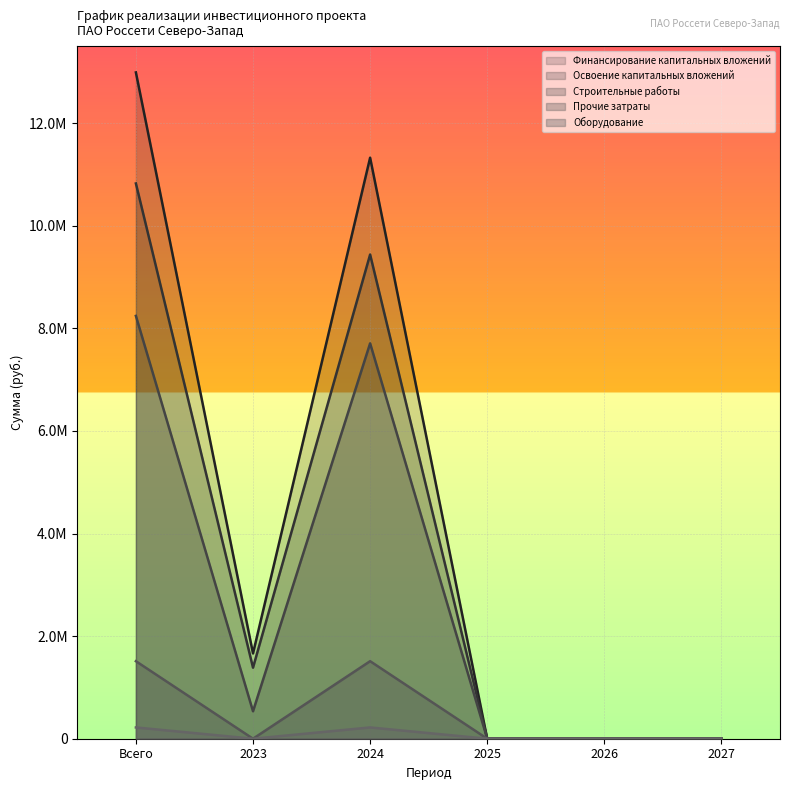

The Финансирование капитальных вложений series shows 0.0 at 2026. True or false?

True